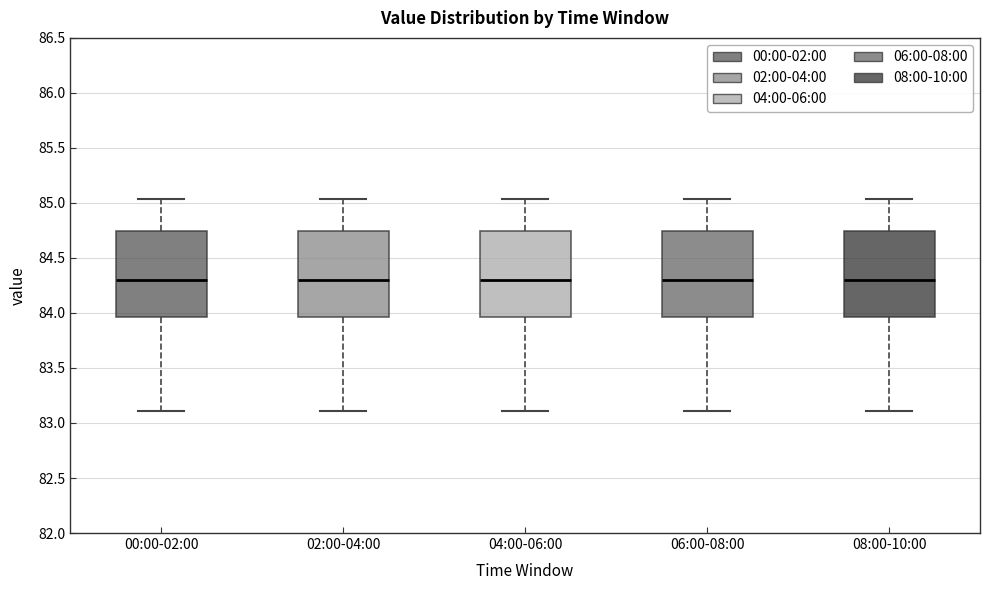

Where does the lower whisker of the box for 02:00-04:00 end on the y-axis? The values are not printed on the chart, so give them approximately, as read against the axis.

83.10